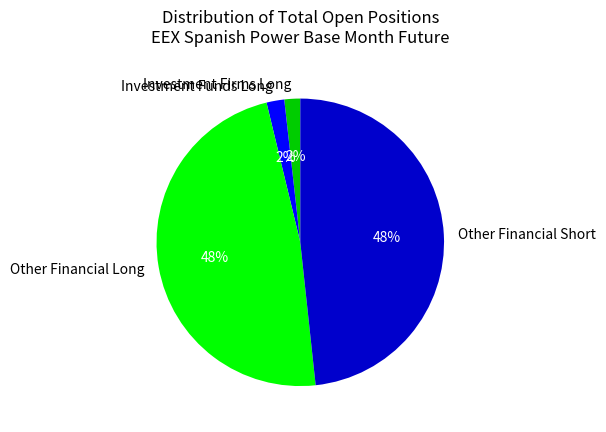

Combined, do Investment Firms Long and Investment Funds Long account for over 50%?

No